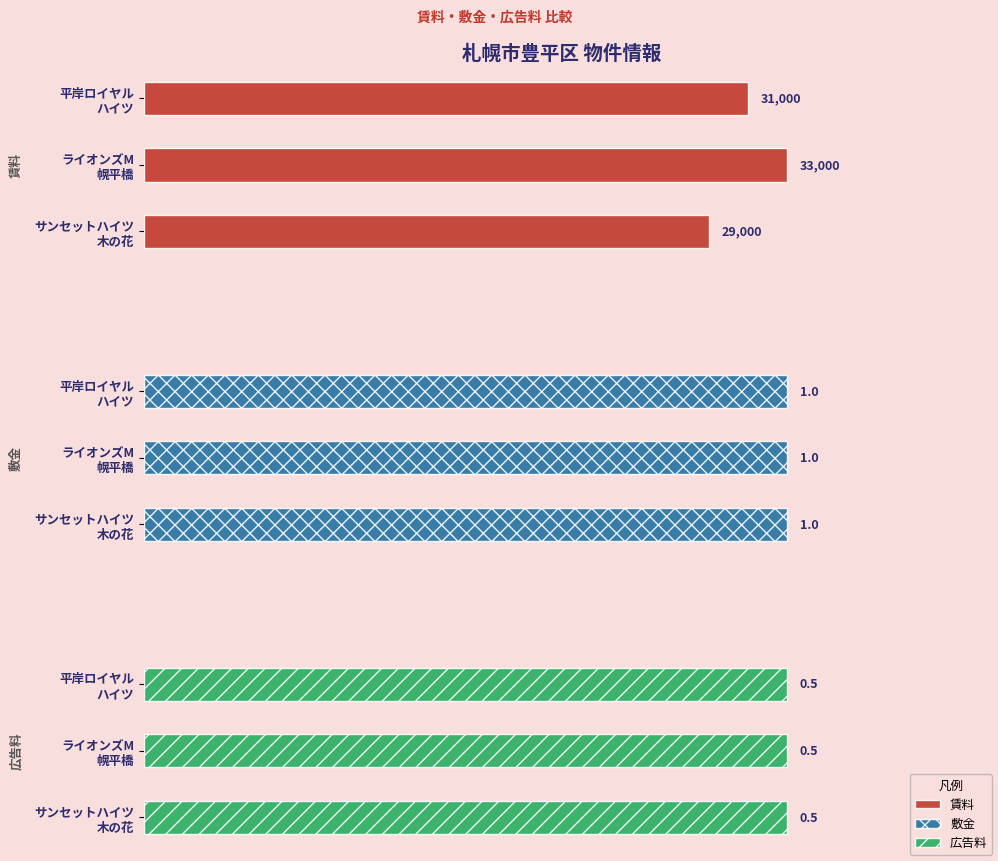

What is the highest value of the 賃料 series?

33000.0